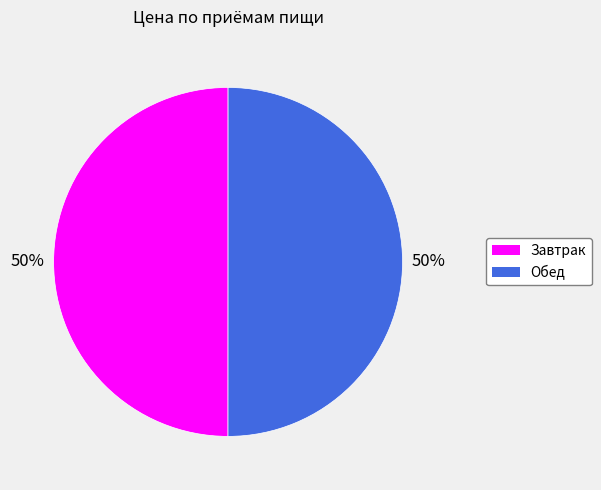

Do Обед and Завтрак together represent more than half of the pie?

Yes